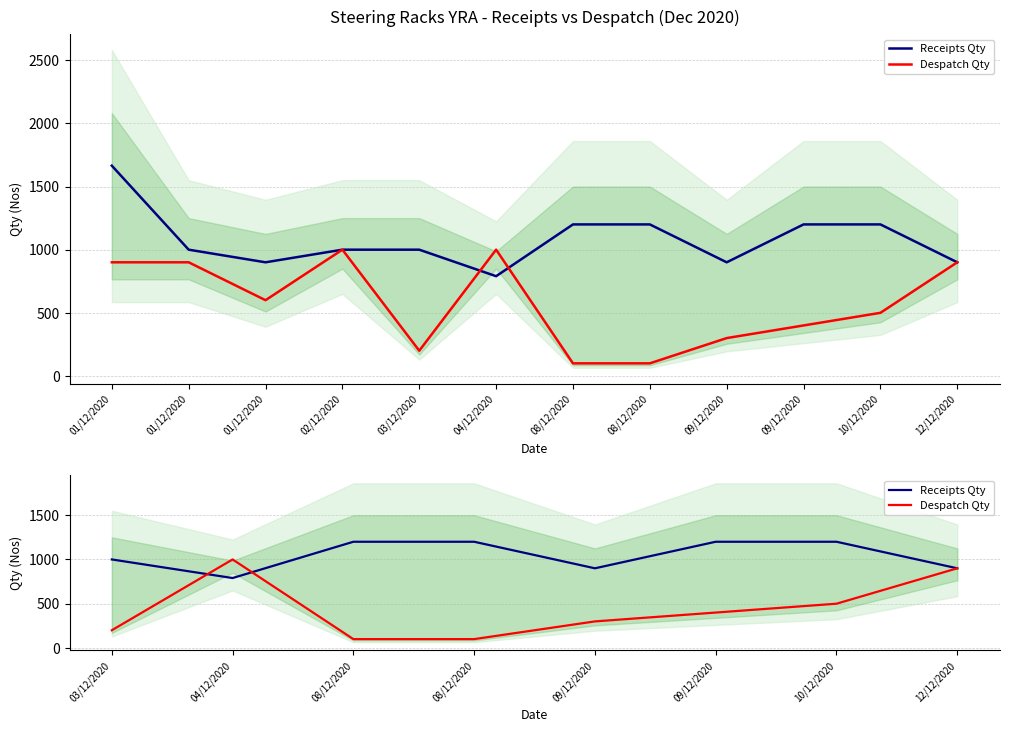

What is the difference between the maximum and minimum values in the Despatch Qty series?

900